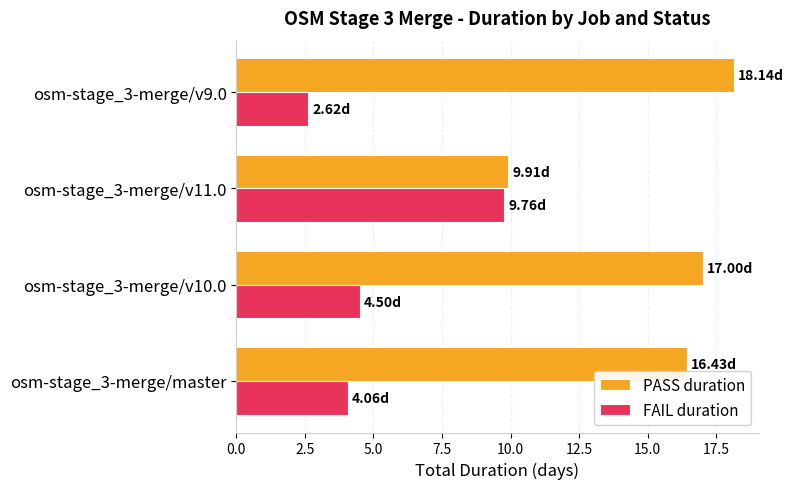

What is the difference between the PASS duration values at osm-stage_3-merge/v10.0 and osm-stage_3-merge/v9.0?

1.1